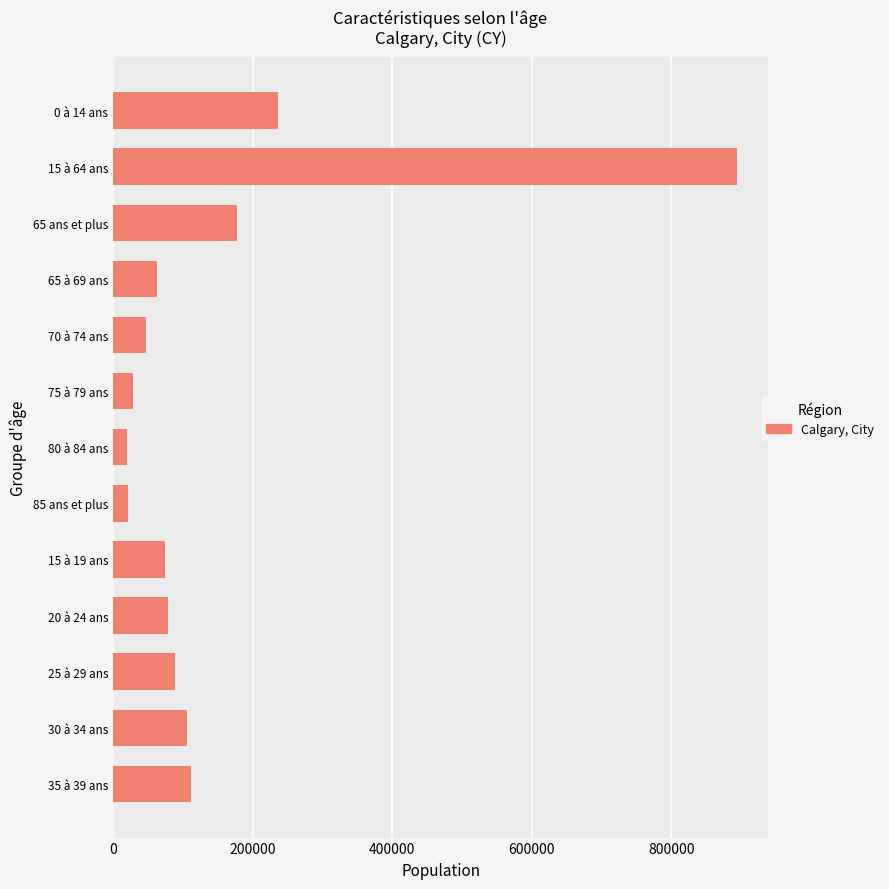

The value at 80 à 84 ans is 19405. True or false?

True